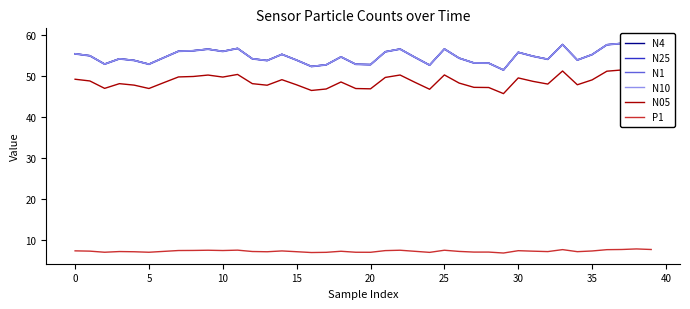

What is the minimum value shown in the chart?

6.8